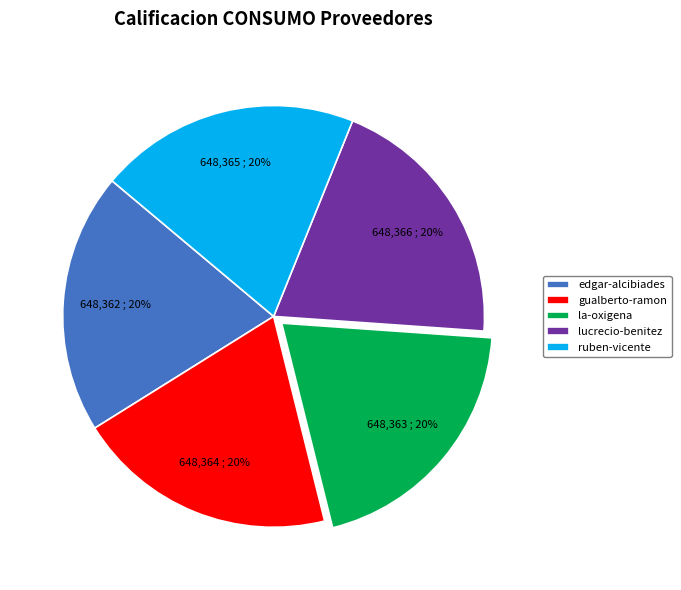

To the nearest percent, what is the combined percentage of gualberto-ramon and edgar-alcibiades?

40%